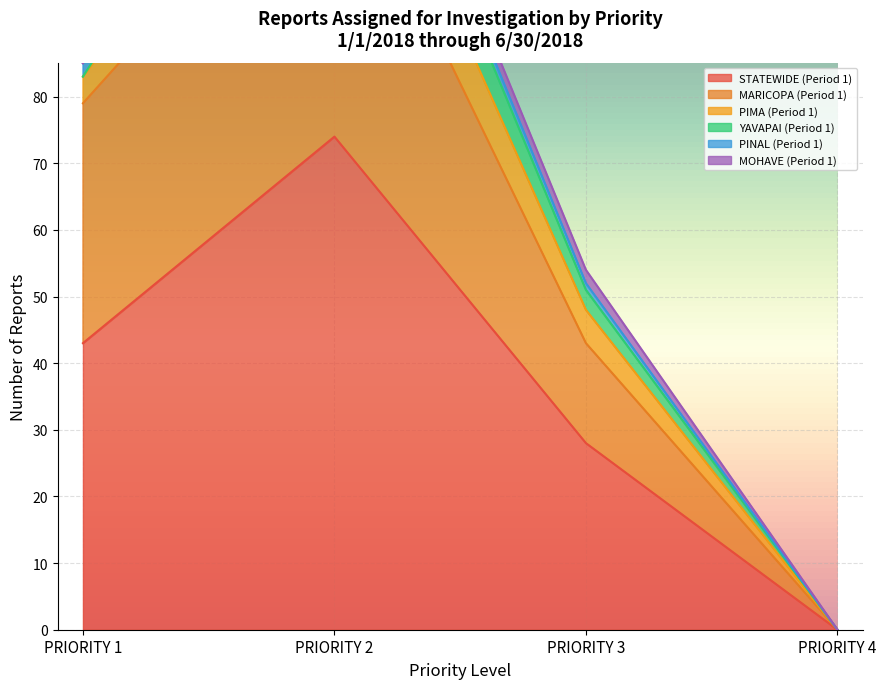

What is the spread (max minus min) of values at PRIORITY 2?

72